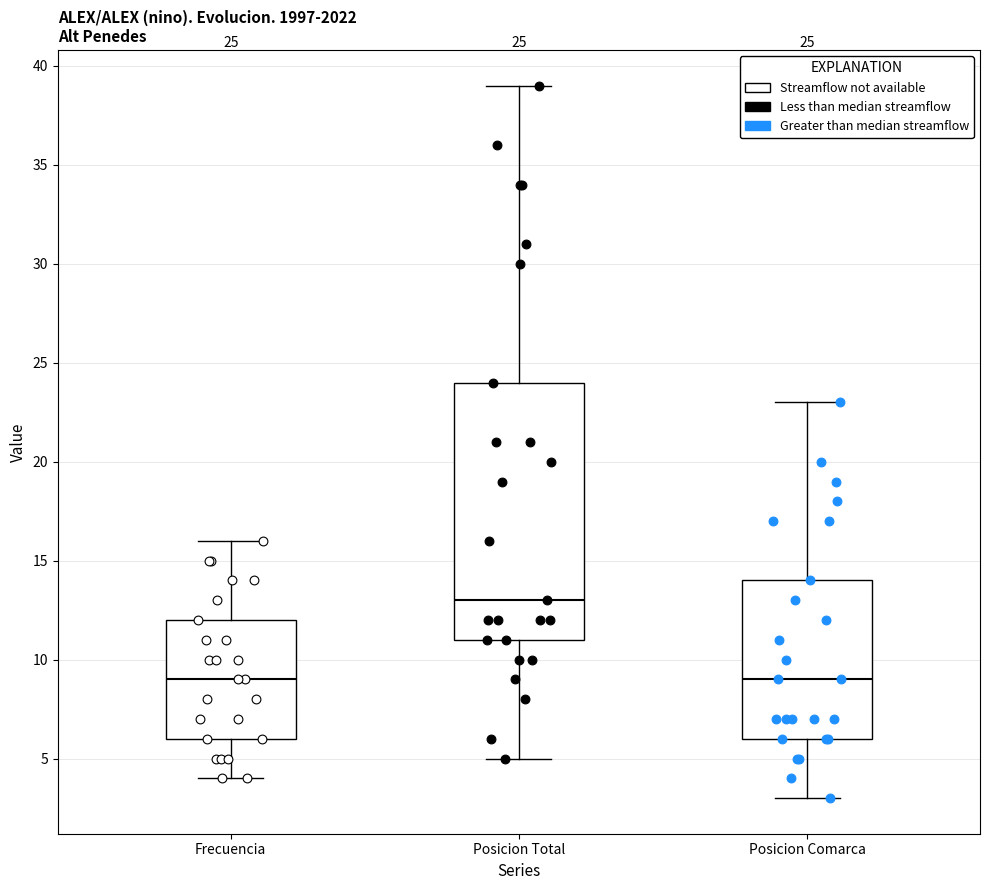

Comparing the boxes themselves (not the whiskers), which one is the tallest?

Posicion Total